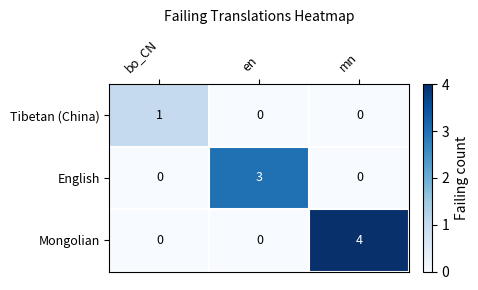

List the series in order of their overall mean, lowest first.

Tibetan (China), English, Mongolian